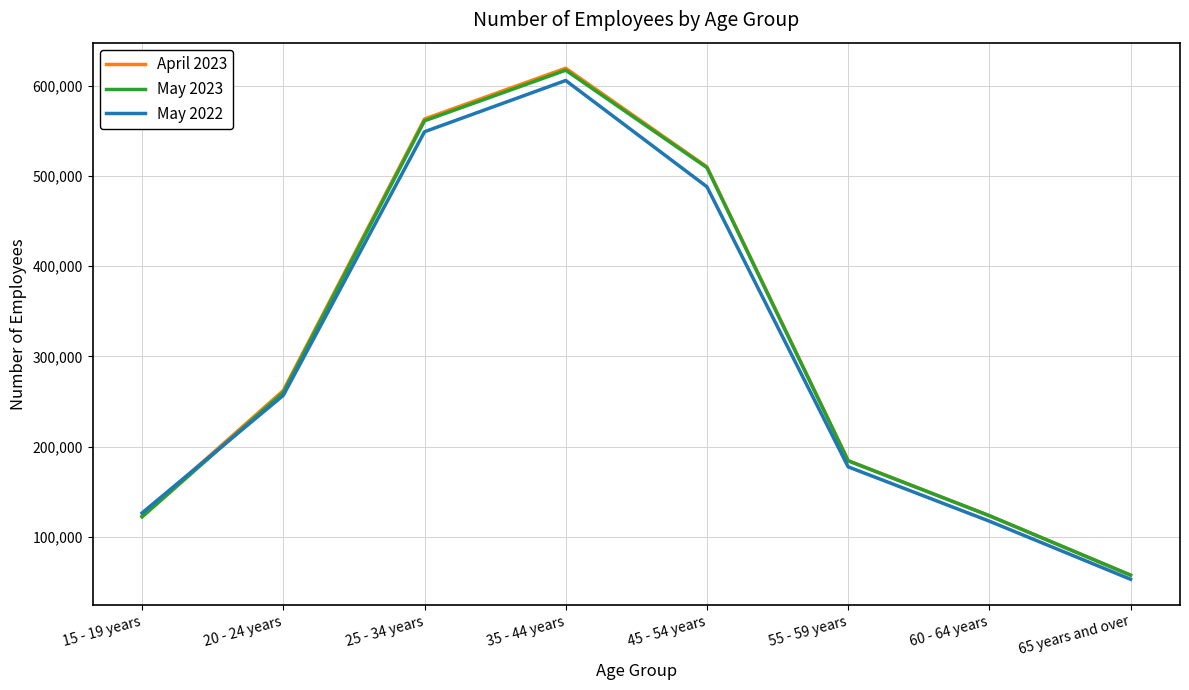

The April 2023 series shows 82090 at 60 - 64 years. True or false?

False